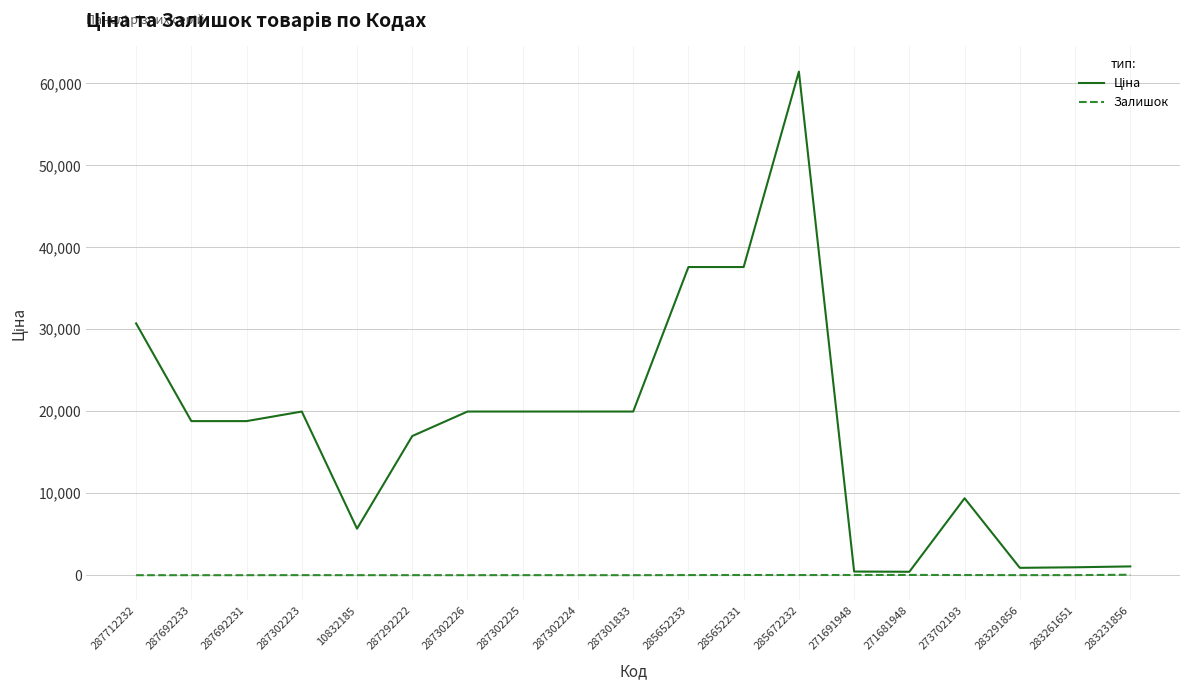

True or false: Залишок has a value of 23.0 at 285652231.

True